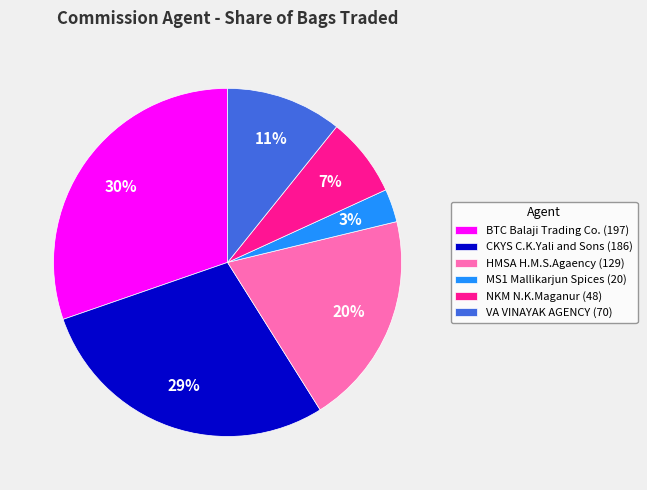

Rank the categories by value from lowest to highest.

MS1 Mallikarjun Spices (20), NKM N.K.Maganur (48), VA VINAYAK AGENCY (70), HMSA H.M.S.Agaency (129), CKYS C.K.Yali and Sons (186), BTC Balaji Trading Co. (197)